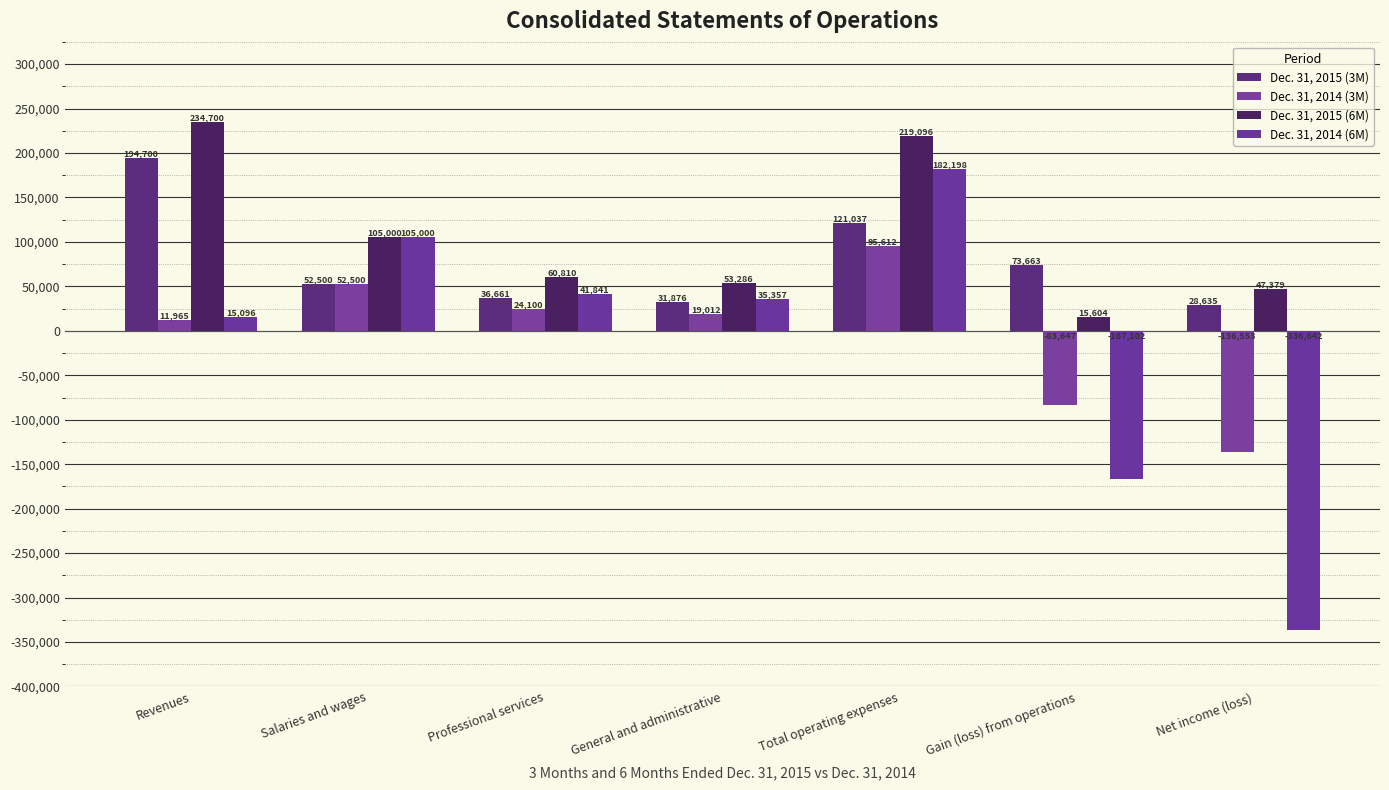

Are the bars horizontal?

No